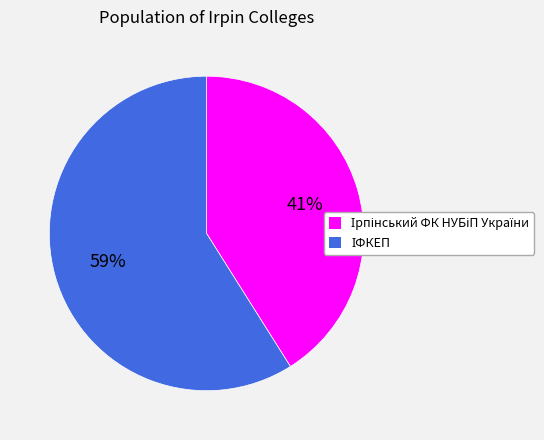

Does any single category account for the majority?

Yes